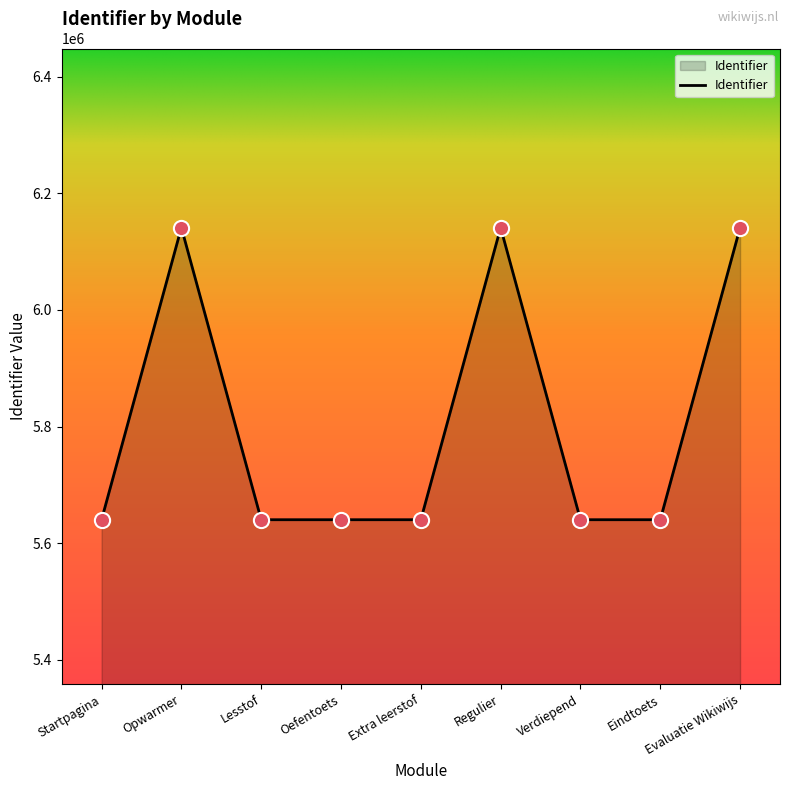

What is the change in value from Verdiepend to Eindtoets?

+1